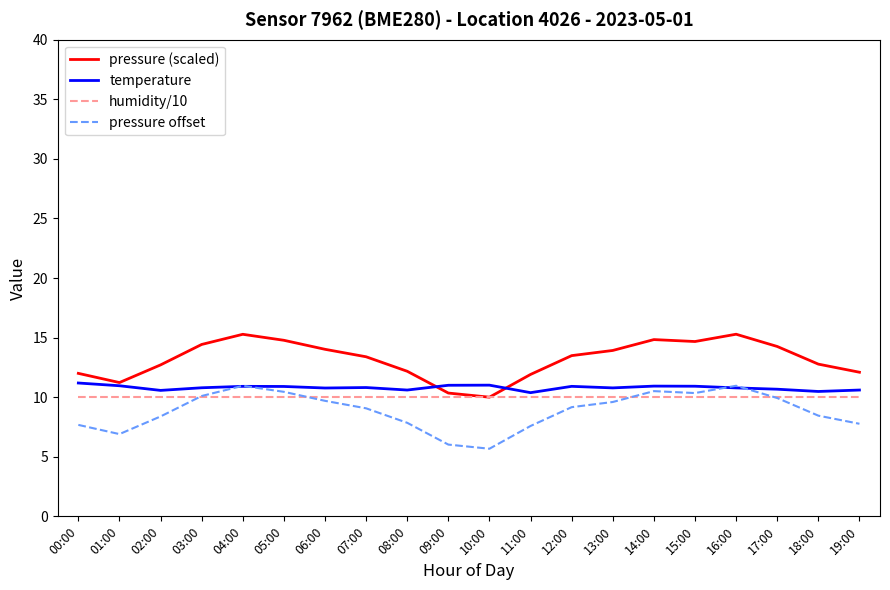

List the series in order of their overall mean, lowest first.

pressure offset, humidity/10, temperature, pressure (scaled)